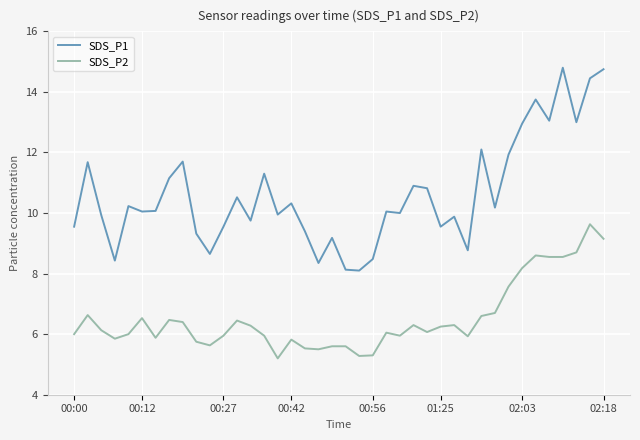

What is the difference between the maximum and minimum values in the SDS_P2 series?

4.4